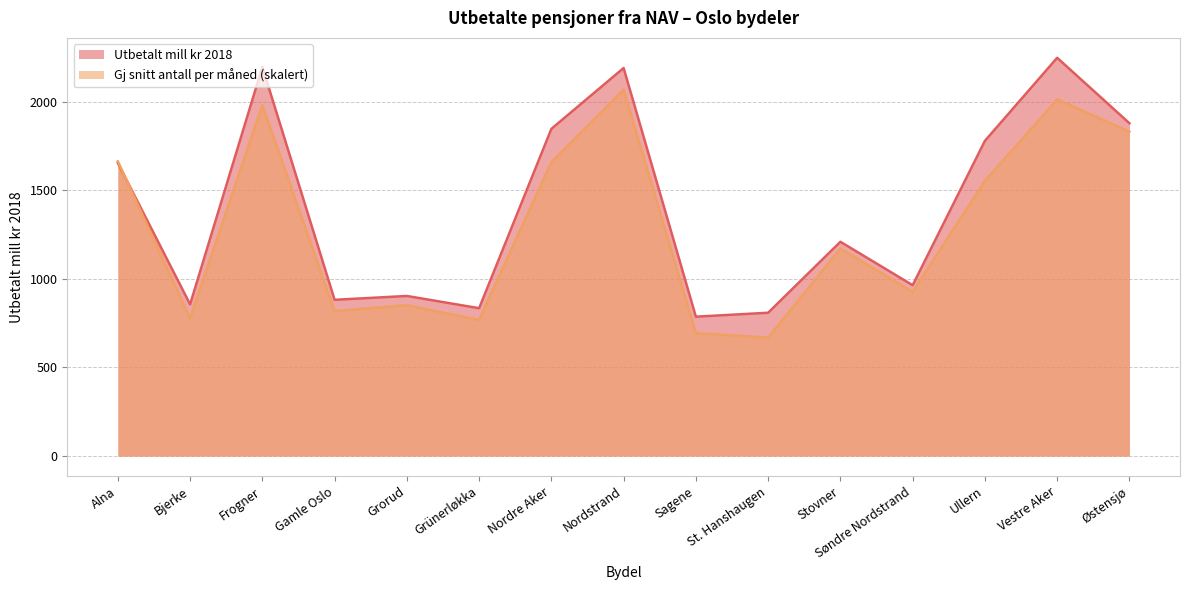

Which series has the largest total across all categories?

Utbetalt mill kr 2018